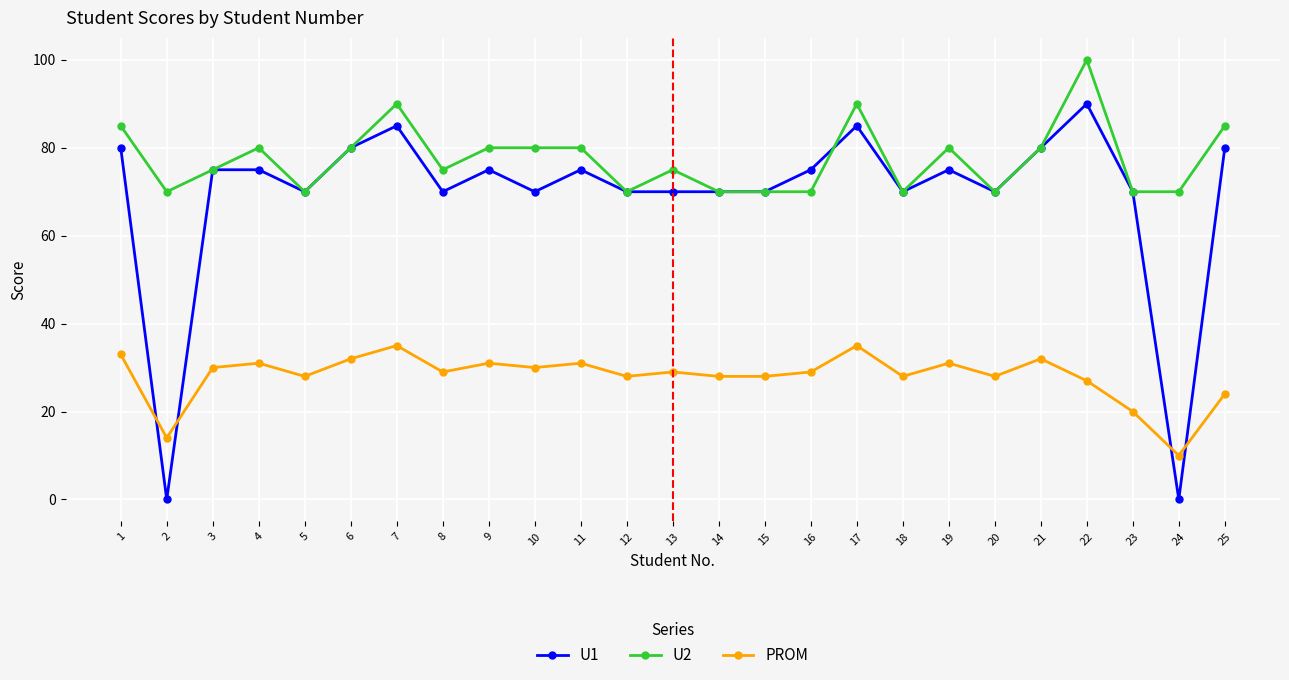

Rank the series by their maximum value, from highest to lowest.

U2, U1, PROM